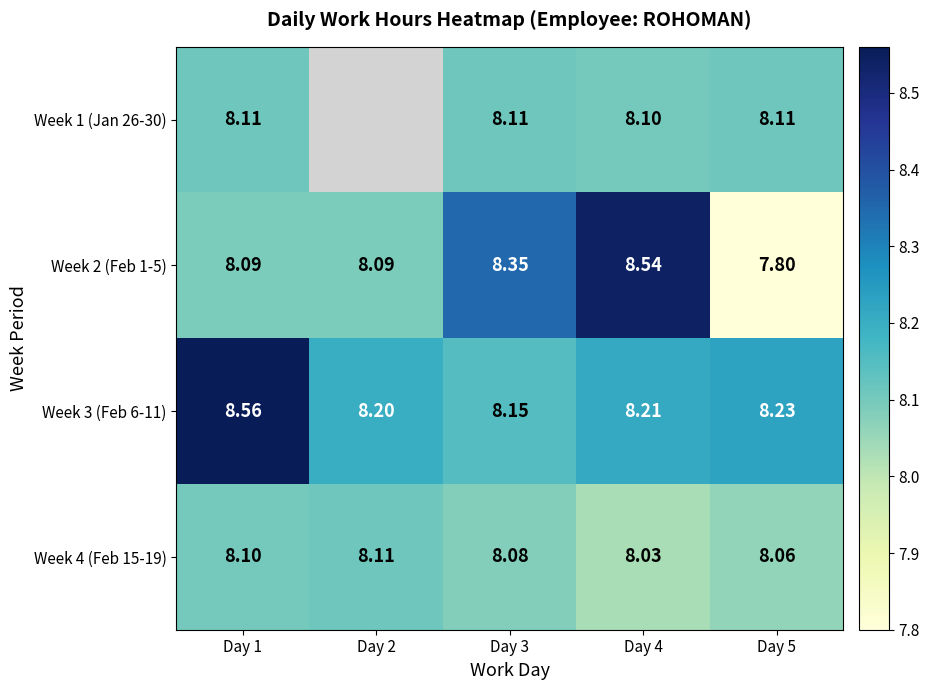

What is the spread (max minus min) of values at Day 5?

0.4